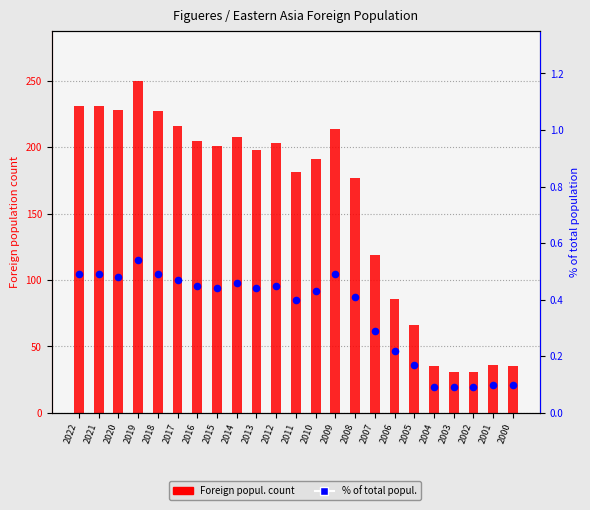

What are all the series names shown in the legend?

Foreign popul. count, % of total popul.